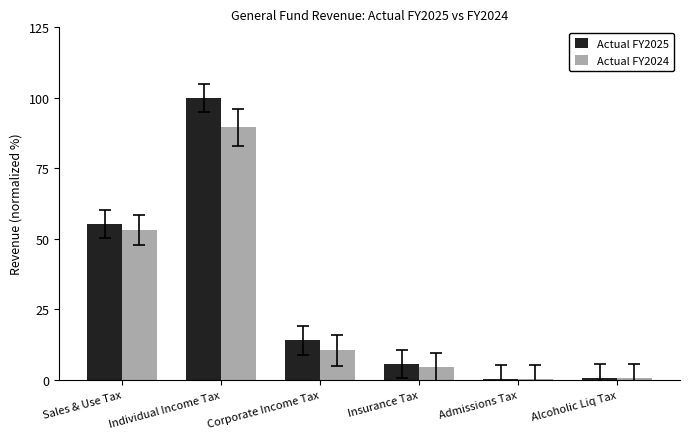

Which series changed the most between Sales & Use Tax and Individual Income Tax?

Actual FY2025